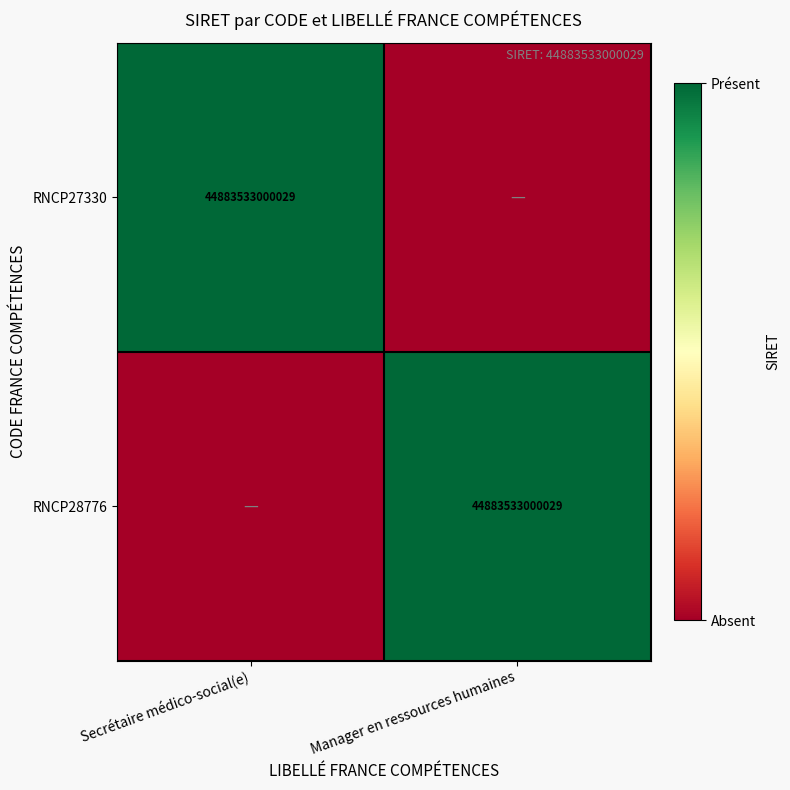

What is the difference between the highest and lowest values at Manager en ressources humaines?

1